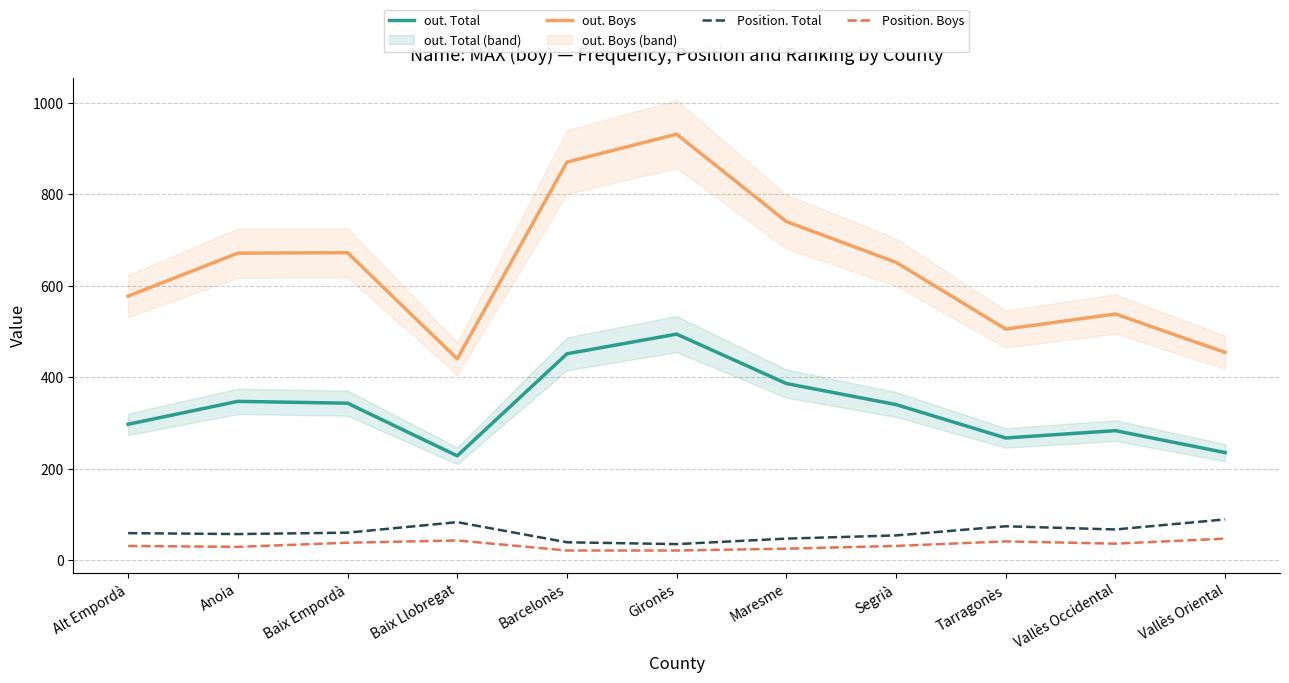

Between Barcelonès and Vallès Occidental, which series saw the biggest shift?

out. Boys